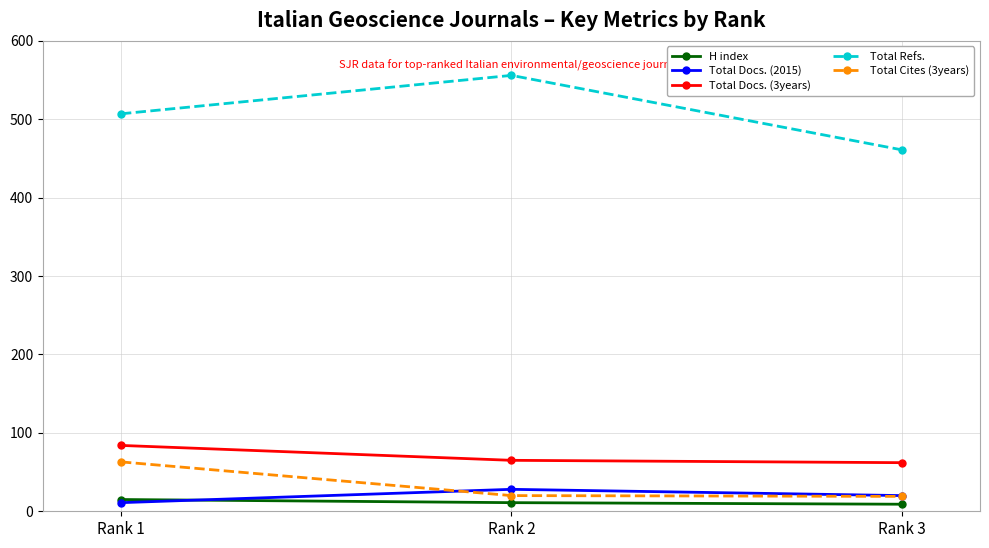

Does the chart display data point markers on the line(s)?

Yes